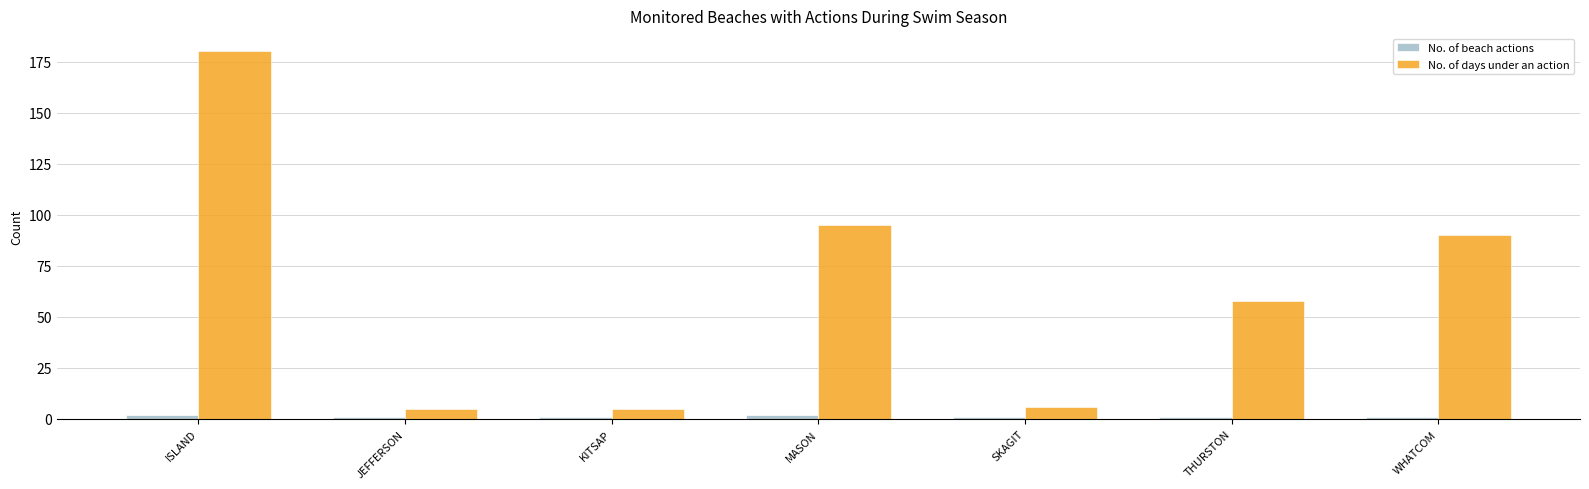

Rank the series by their maximum value, from lowest to highest.

No. of beach actions, No. of days under an action